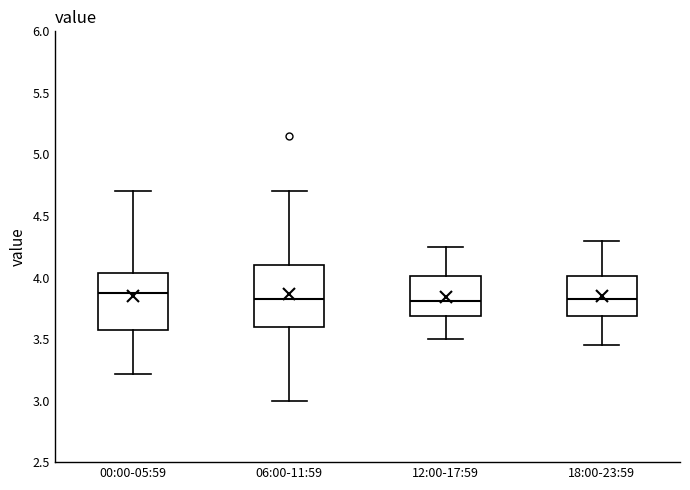

Reading left to right, transcribe this box plot: for each box, give where its median line is, the range the box spans, and where its two whiskers end, as read against the y-axis. The values are not printed on the chart, so give them approximately, as read against the axis.

00:00-05:59: median 3.90, box 3.60 to 4.05, whiskers 3.20 to 4.70
06:00-11:59: median 3.85, box 3.60 to 4.10, whiskers 3.00 to 4.70
12:00-17:59: median 3.80, box 3.70 to 4.00, whiskers 3.50 to 4.25
18:00-23:59: median 3.85, box 3.70 to 4.00, whiskers 3.45 to 4.30